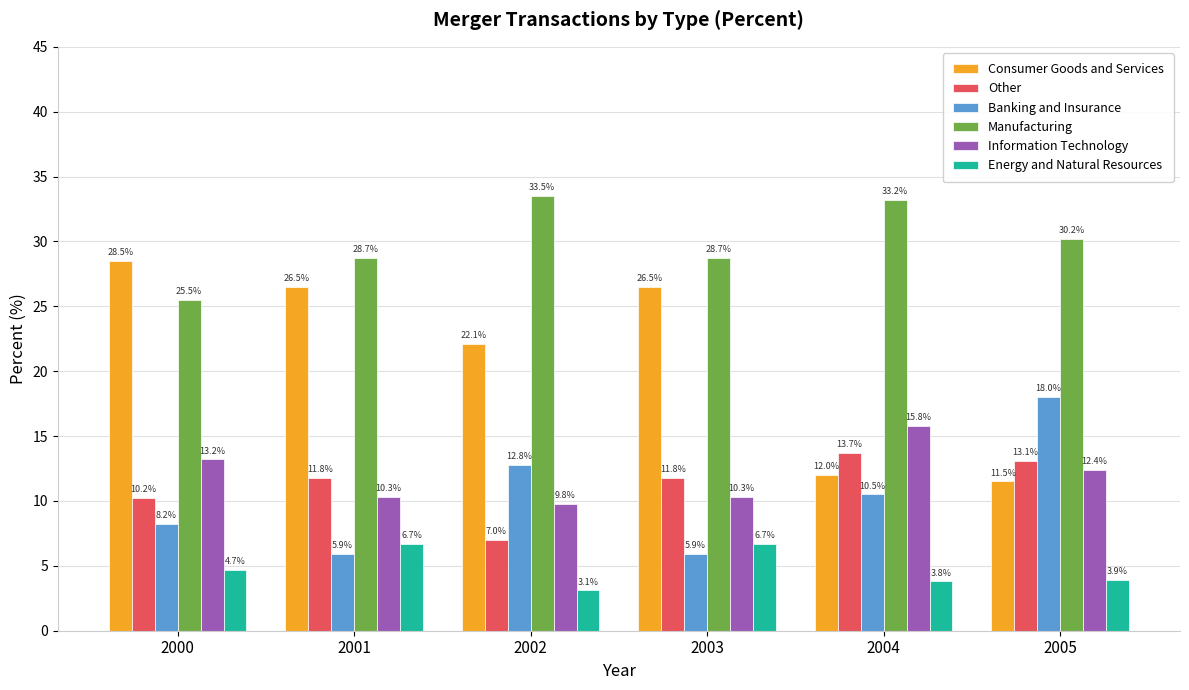

What is the minimum value for Manufacturing?

25.5